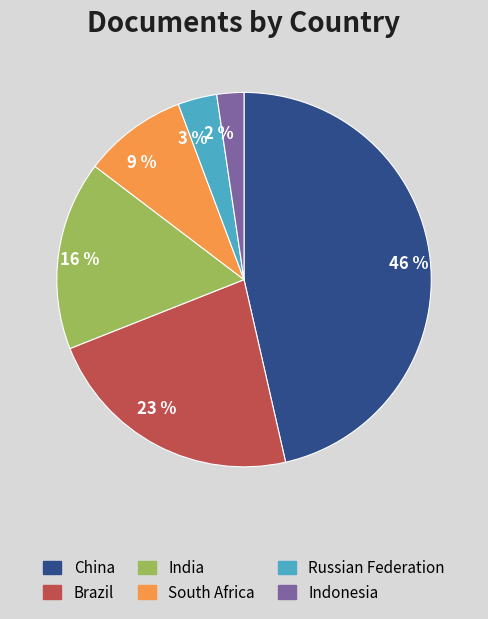

Does any single category account for the majority?

No